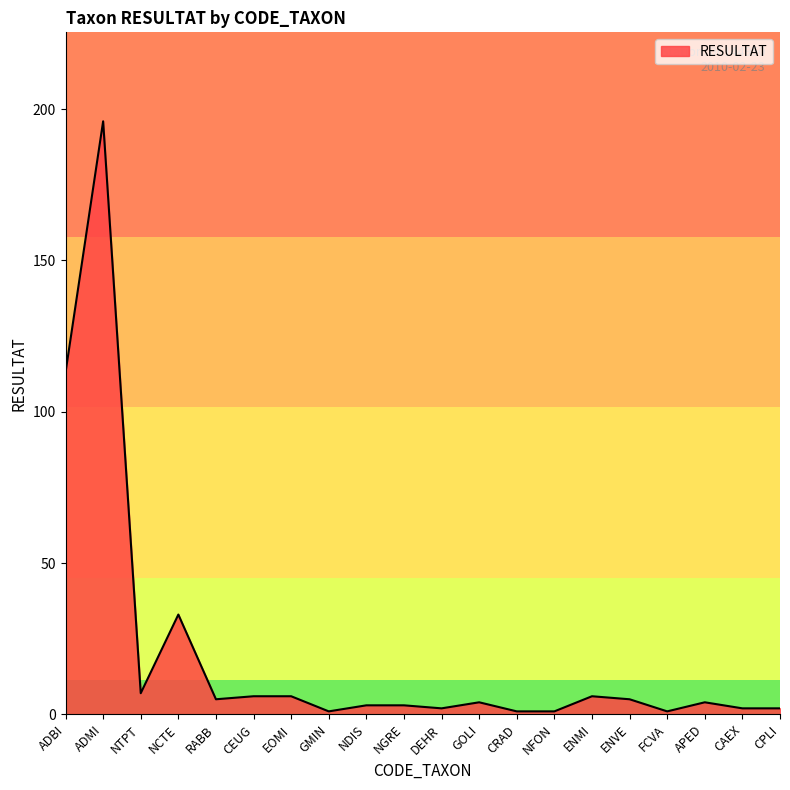

What is the greatest value displayed?

196